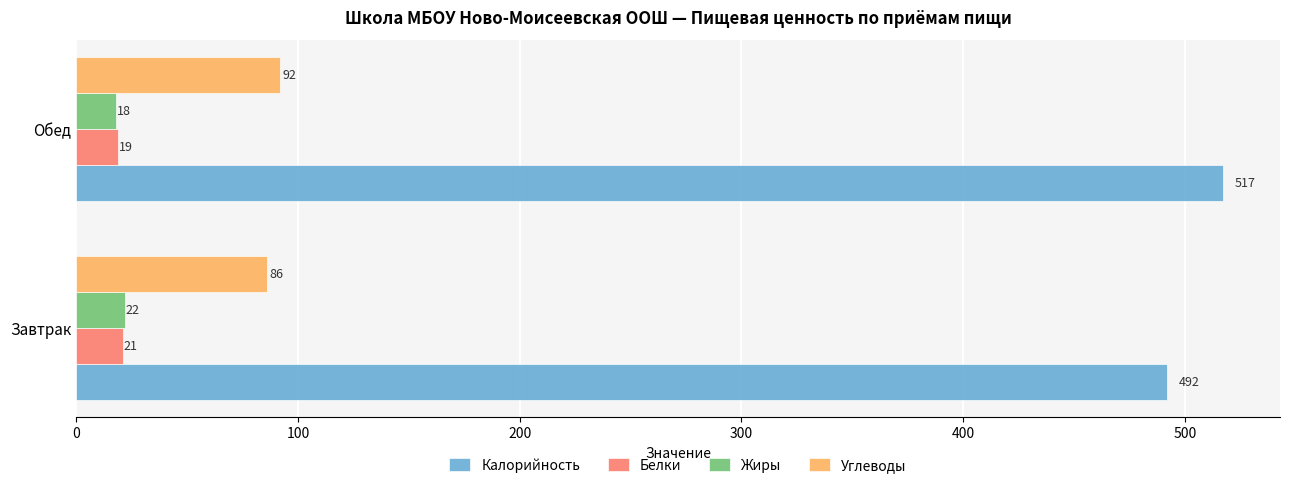

Is it true that Углеводы equals 117 at Завтрак?

False